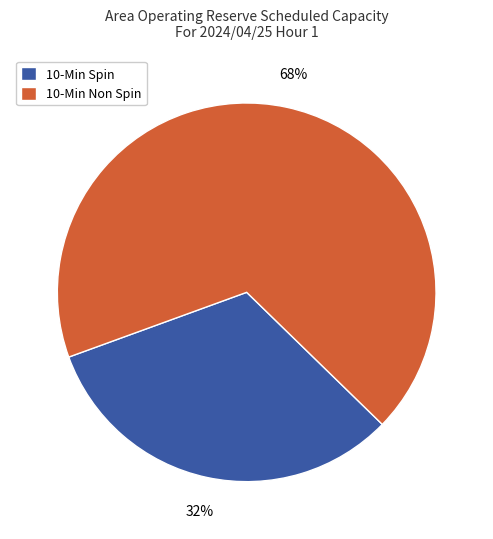

Is it true that 10-Min Spin is 32% of the pie?

True